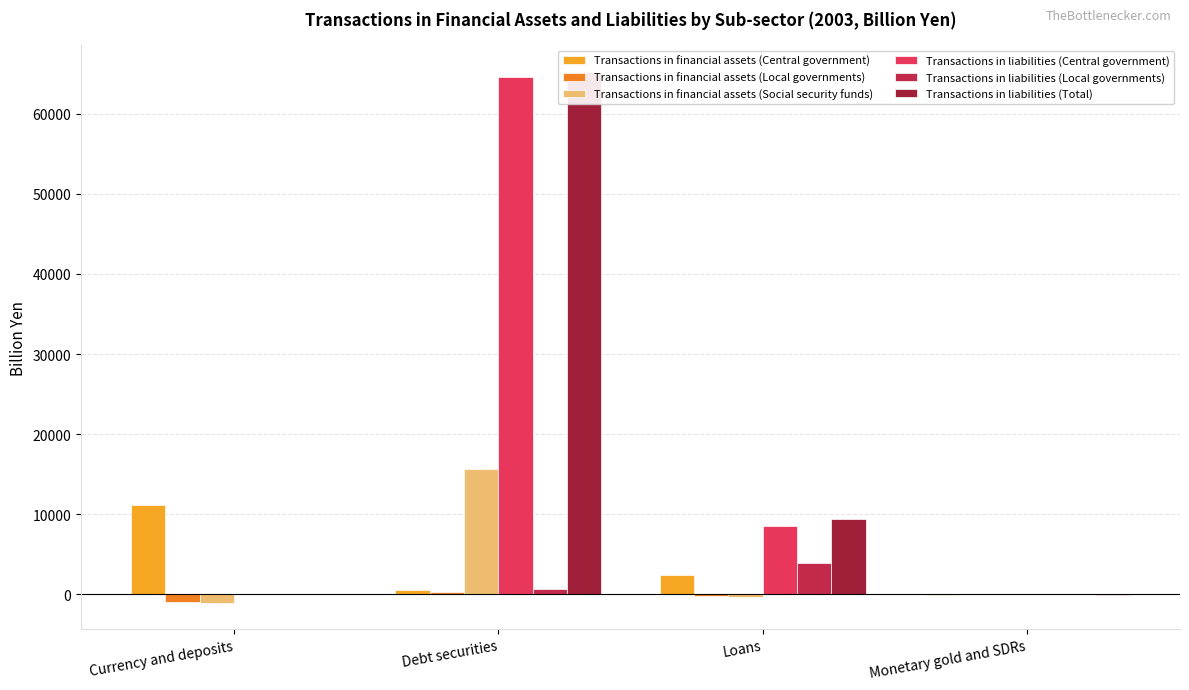

Between Debt securities and Monetary gold and SDRs, which series saw the biggest shift?

Transactions in liabilities (Total)